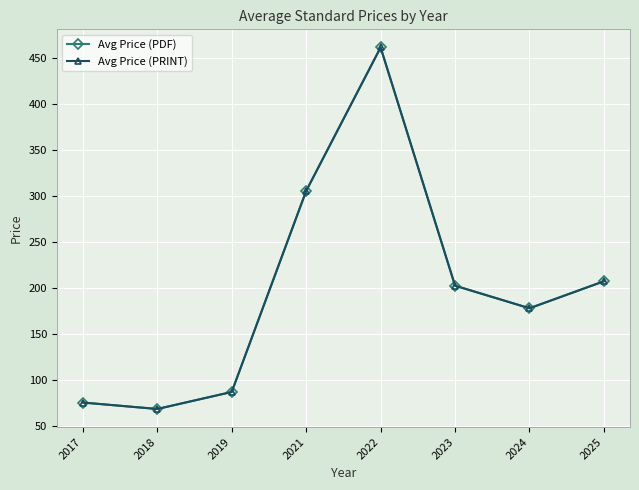

True or false: Avg Price (PRINT) and Avg Price (PDF) cross at least once.

False